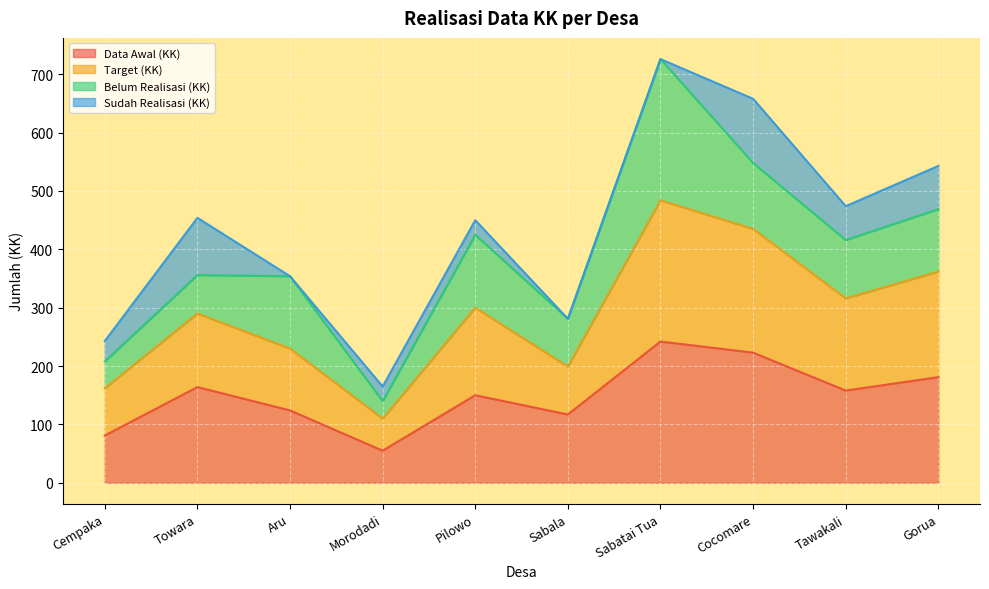

What is the lowest value of the Data Awal (KK) series?

55